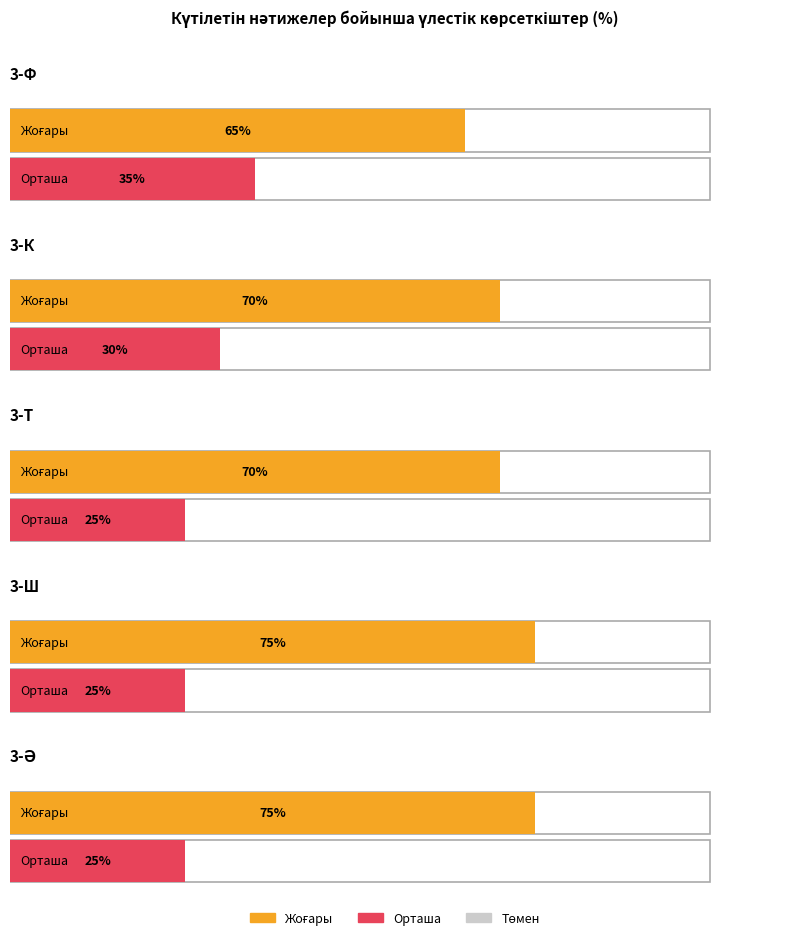

Does the chart contain any negative values?

No